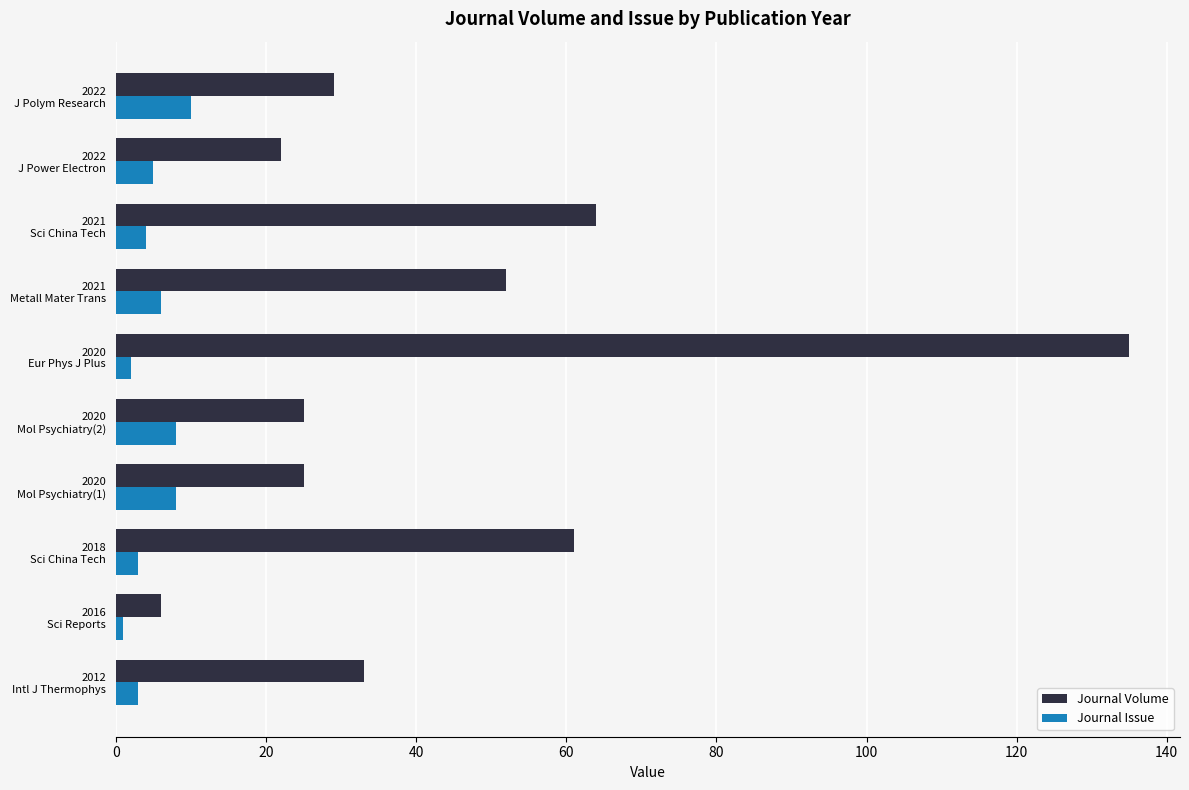

What is the sum of all Journal Issue values?

50